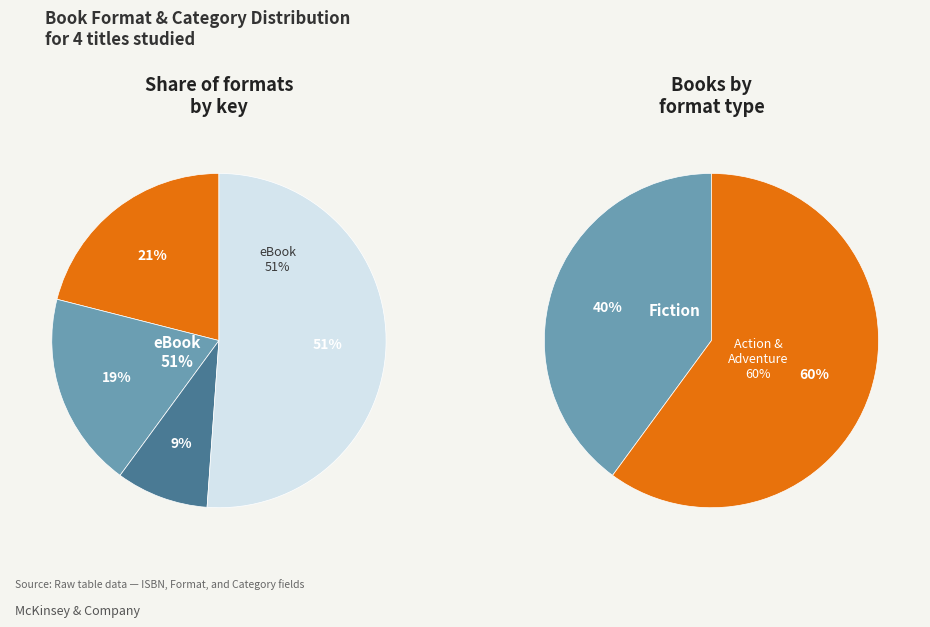

To the nearest percent, what is the difference between the Paper Over Board and Hardcover slice percentages?

12%